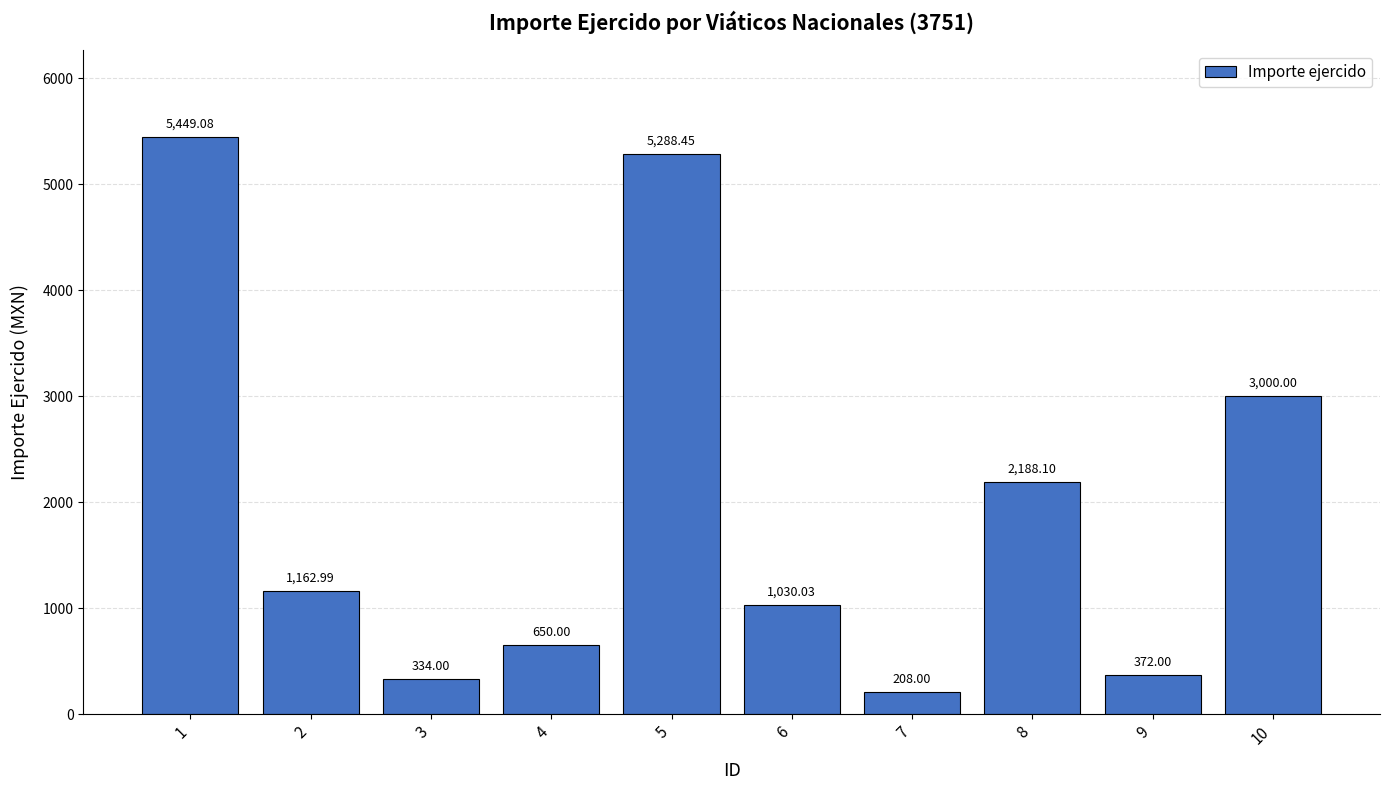

Count the number of values greater than 1162.

5